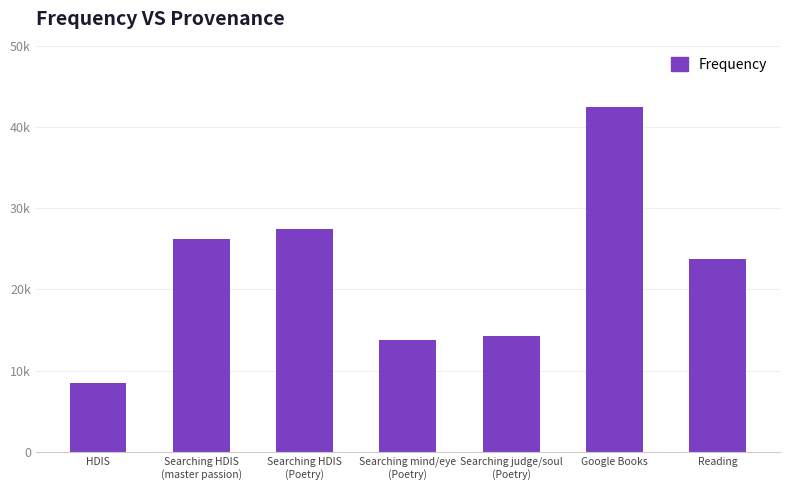

What is the label of the 6th bar from the right?

Searching HDIS
(master passion)